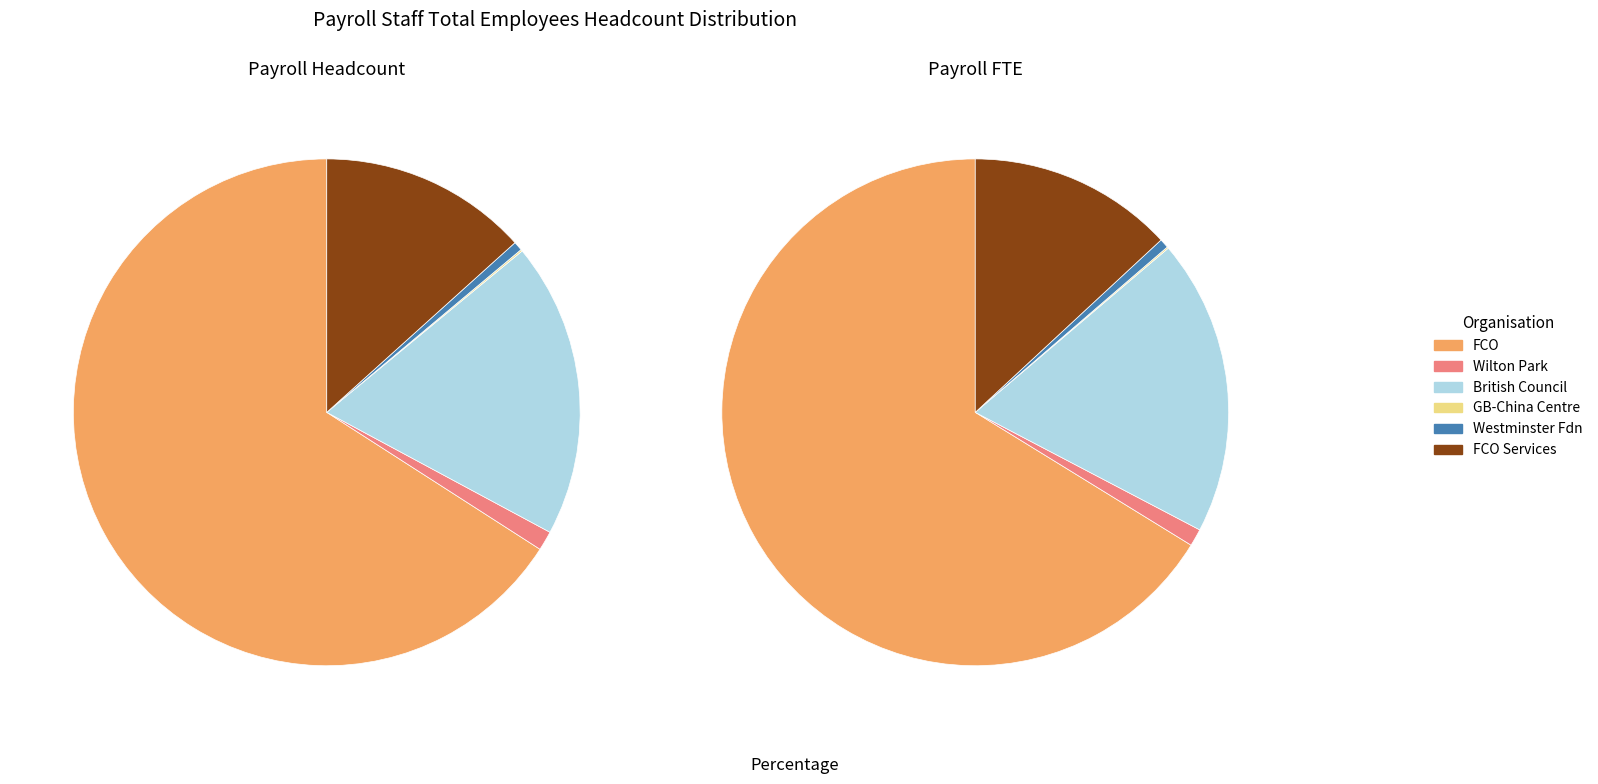

Is the sum of Westminster Foundation for Democracy and British Council greater than half?

No